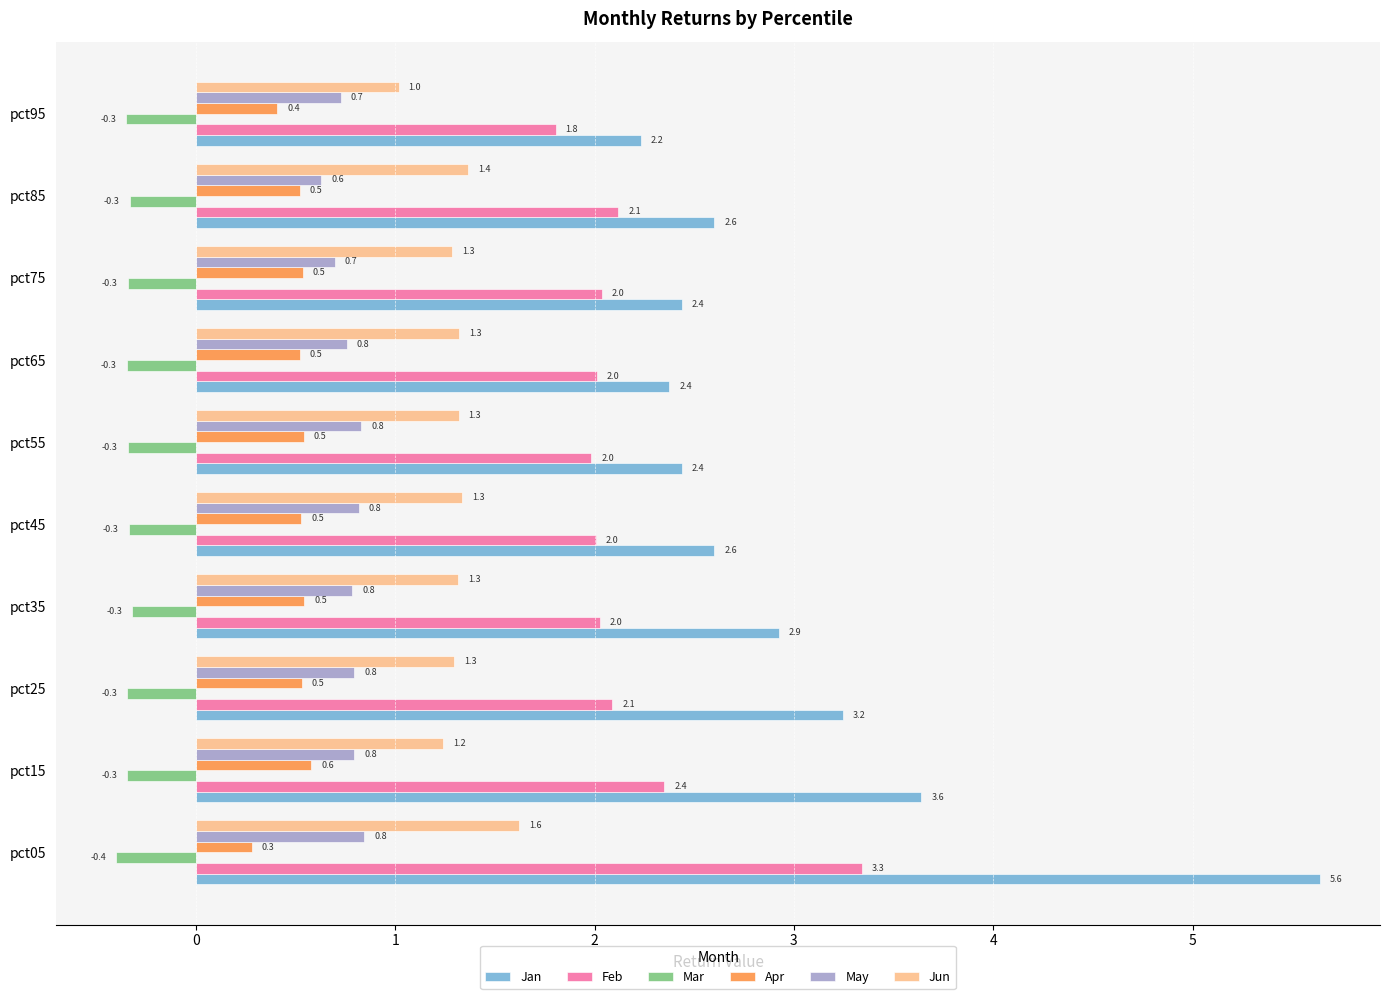

At which category does the chart reach its minimum across all series?

pct05